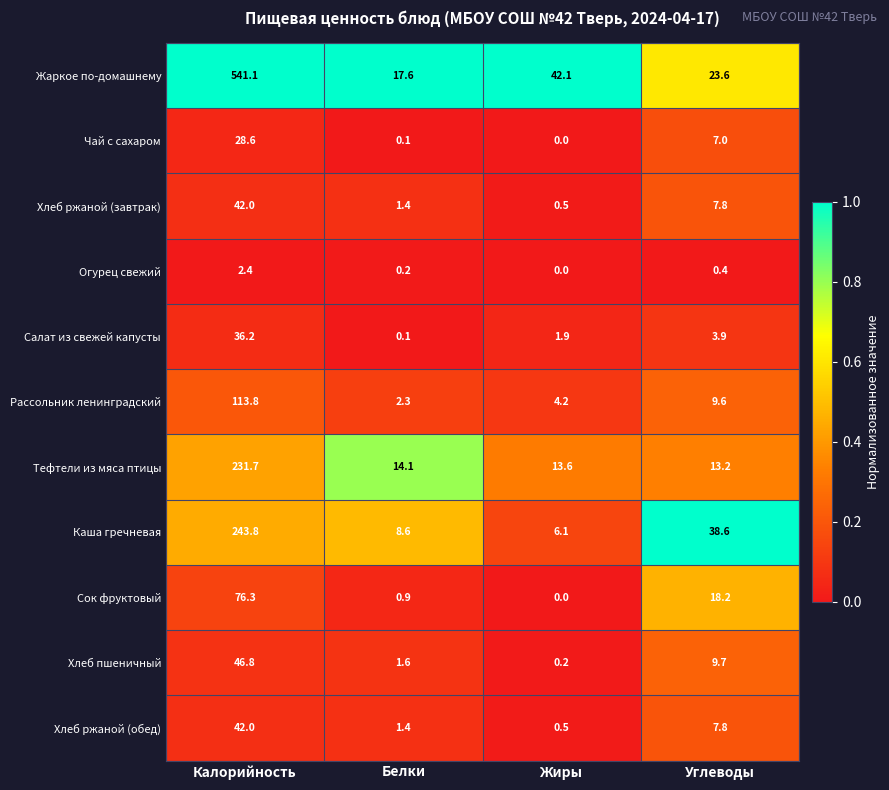

What is the total value across all series at Углеводы?

139.8